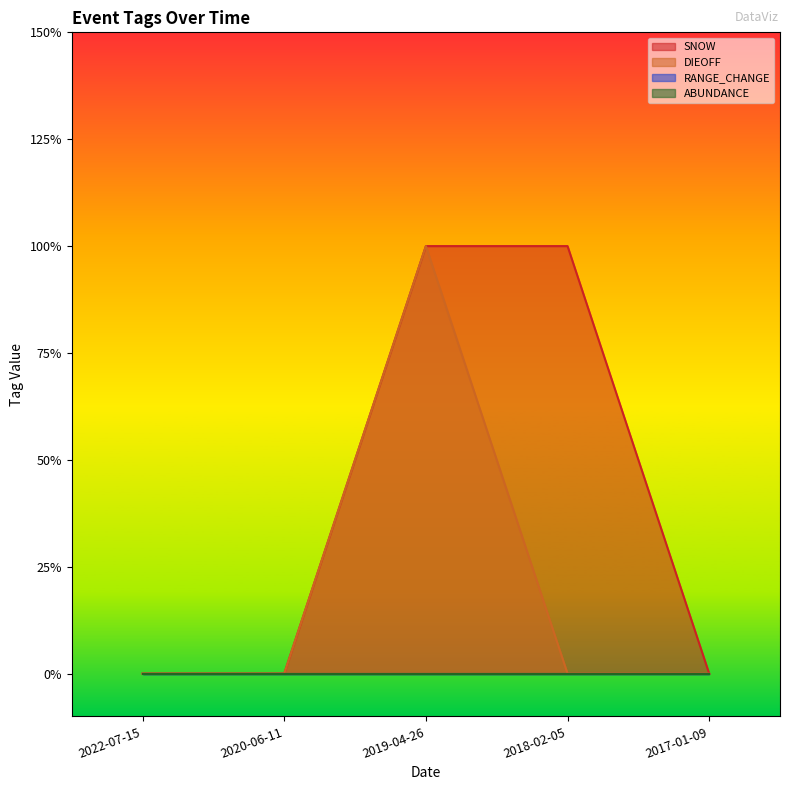

True or false: SNOW has a value of 0 at 2017-01-09.

True